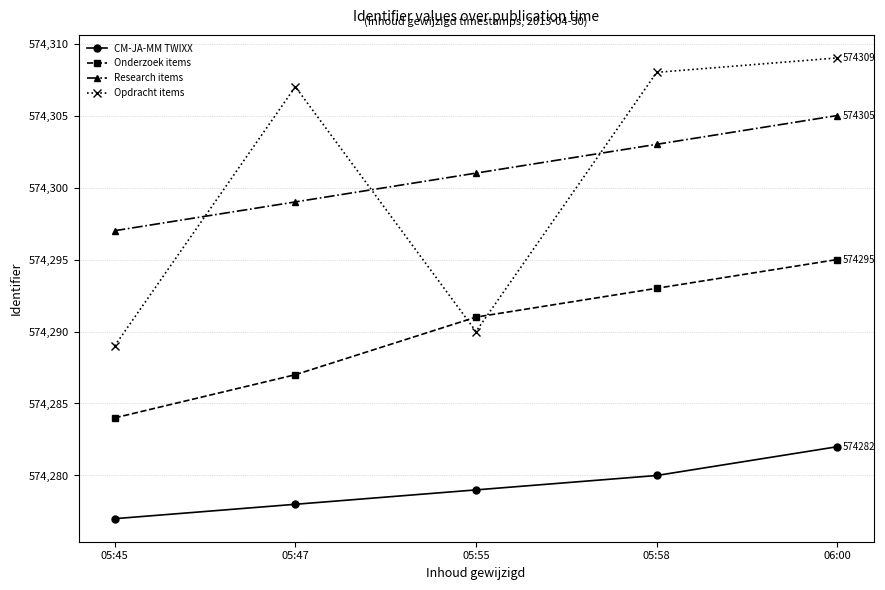

Count the number of categories in the chart.

5